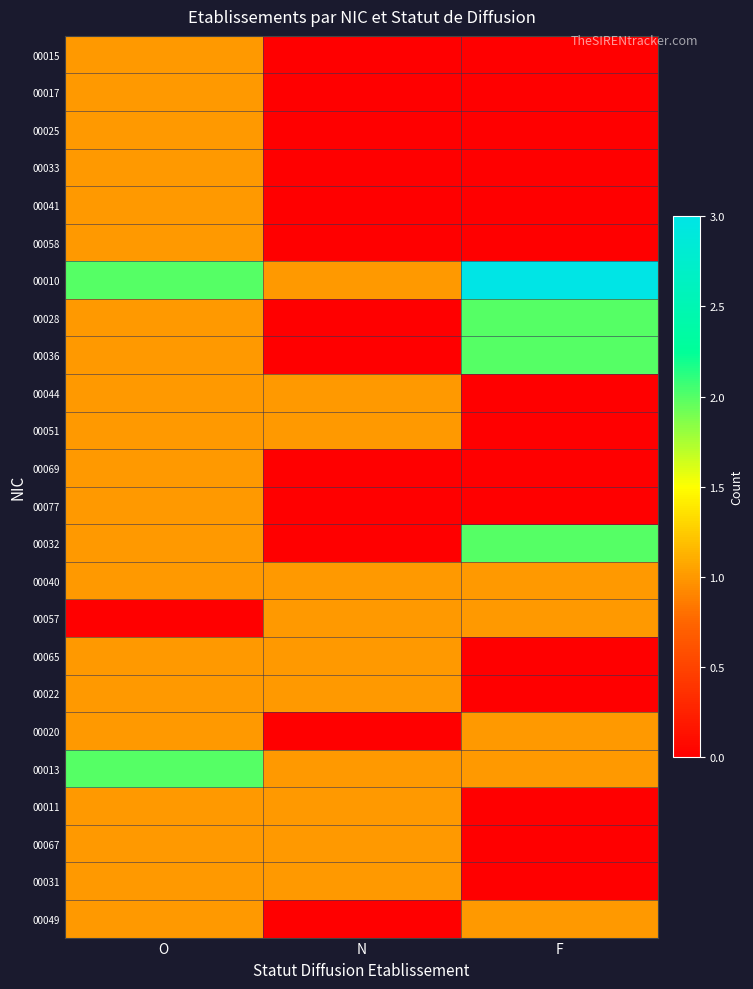

Reading right to left, list all the values displayed in this chart.

00015: F=0	N=0	O=1
00017: F=0	N=0	O=1
00025: F=0	N=0	O=1
00033: F=0	N=0	O=1
00041: F=0	N=0	O=1
00058: F=0	N=0	O=1
00010: F=3	N=1	O=2
00028: F=2	N=0	O=1
00036: F=2	N=0	O=1
00044: F=0	N=1	O=1
00051: F=0	N=1	O=1
00069: F=0	N=0	O=1
00077: F=0	N=0	O=1
00032: F=2	N=0	O=1
00040: F=1	N=1	O=1
00057: F=1	N=1	O=0
00065: F=0	N=1	O=1
00022: F=0	N=1	O=1
00020: F=1	N=0	O=1
00013: F=1	N=1	O=2
00011: F=0	N=1	O=1
00067: F=0	N=1	O=1
00031: F=0	N=1	O=1
00049: F=1	N=0	O=1